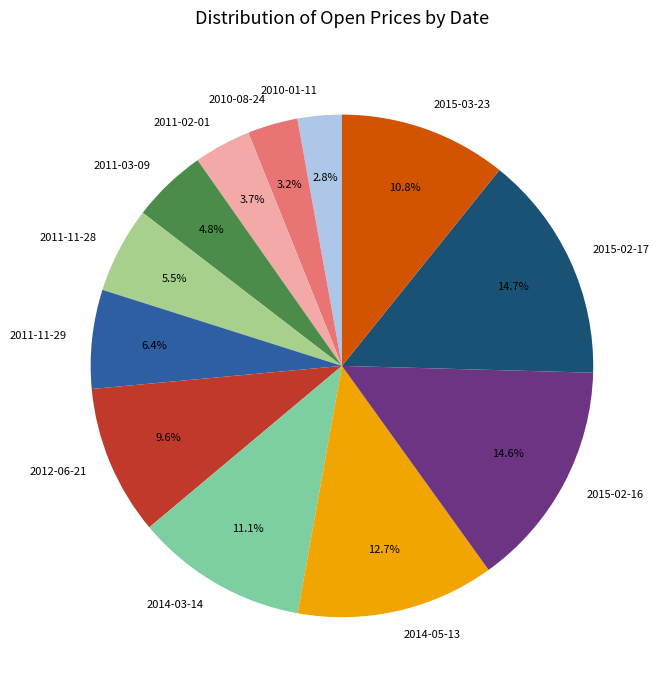

What percentage is the 2015-03-23 slice, to the nearest percent?

11%